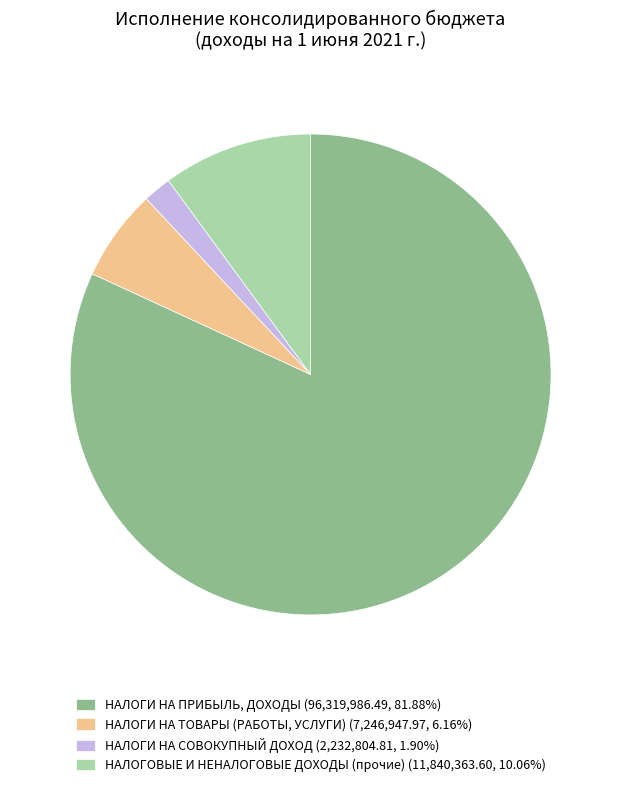

Approximately how many times larger is the value at НАЛОГИ НА ТОВАРЫ (РАБОТЫ, УСЛУГИ) (7,246,947.97, 6.16%) compared to НАЛОГИ НА СОВОКУПНЫЙ ДОХОД (2,232,804.81, 1.90%)?

3.2